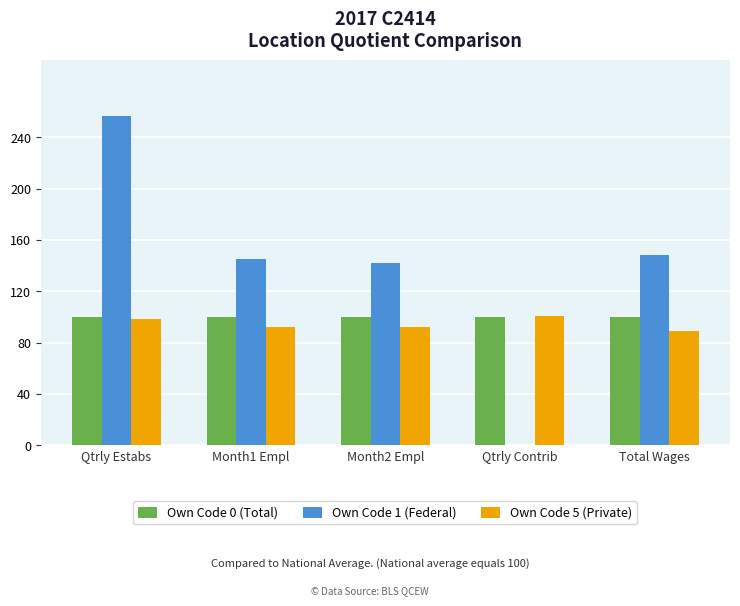

What is the maximum value for Own Code 5 (Private)?

101